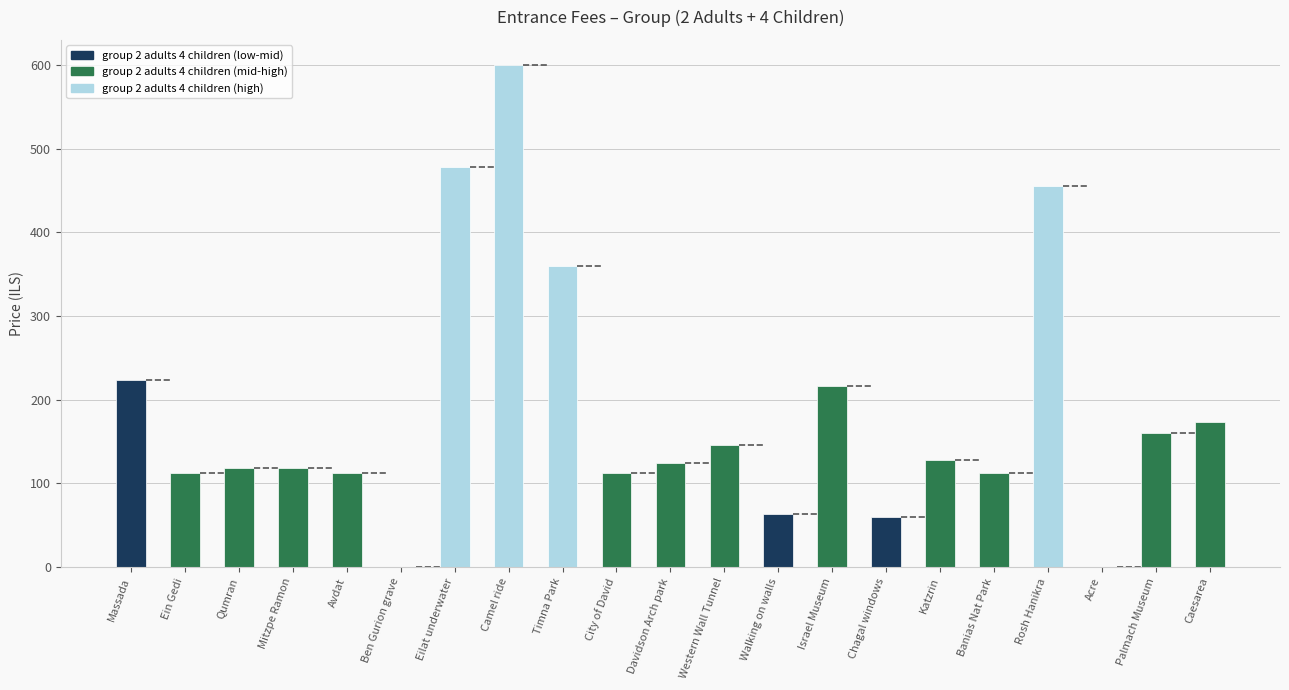

Reading left to right, extract all data points from this chart.

Massada=224	Ein Gedi=112	Qumran=118	Mitzpe Ramon=118	Avdat=112	Ben Gurion grave=0	Eilat underwater=478	Camel ride=600	Timna Park=360	City of David=112	Davidson Arch park=124	Western Wall Tunnel=146	Walking on walls=64	Israel Museum=216	Chagal windows=60	Katzrin=128	Banias Nat Park=112	Rosh Hanikra=456	Acre=0	Palmach Museum=160	Caesarea=174